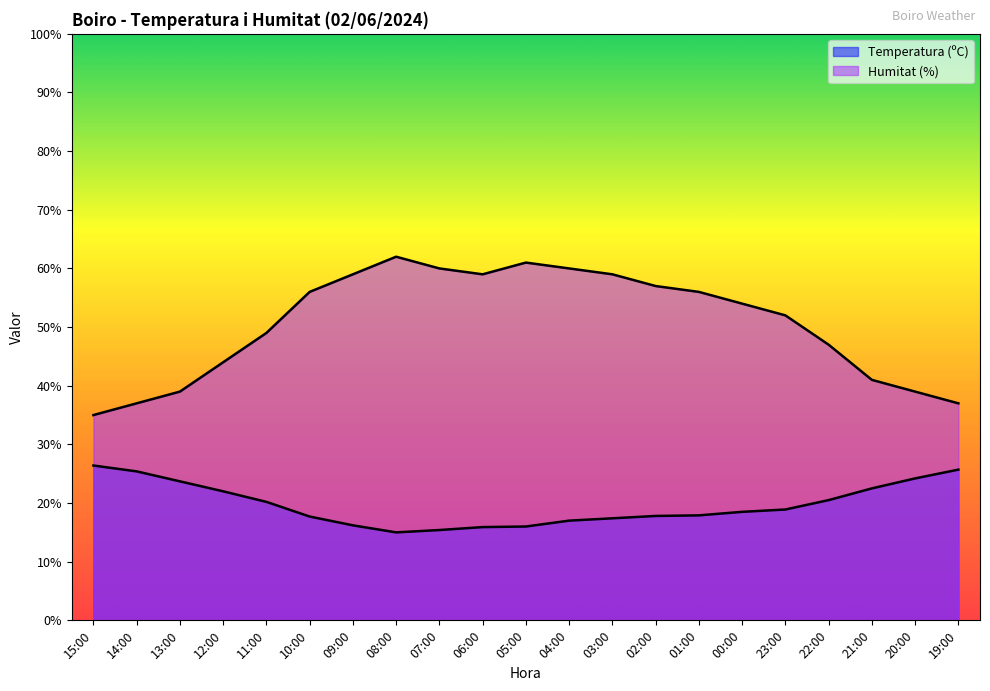

What is the value of the Humitat (%) point at the 3rd from the left?

39.0